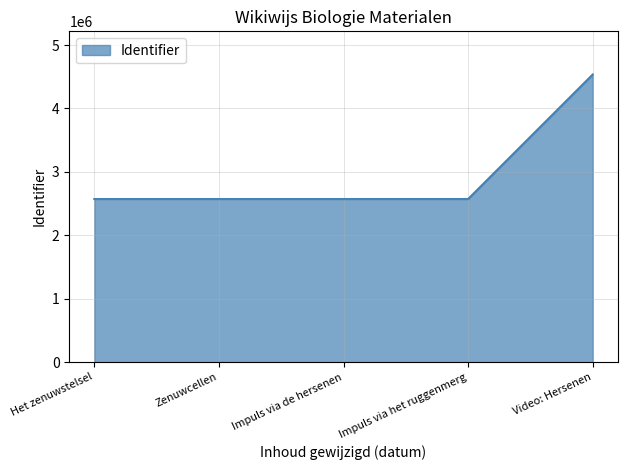

True or false: the data shows 2571721 at Het zenuwstelsel.

True